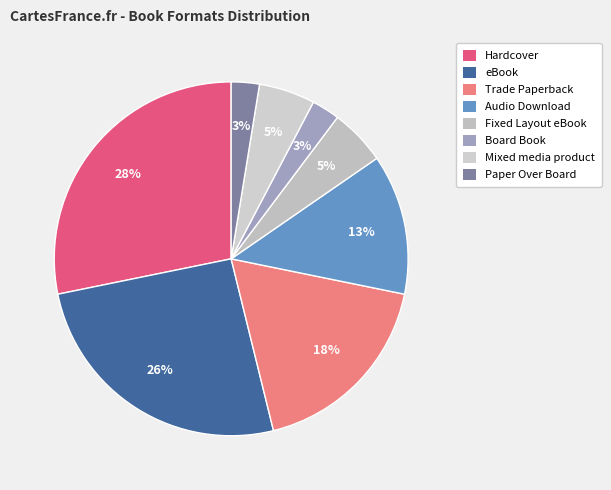

Is there any slice that represents more than half of the pie?

No